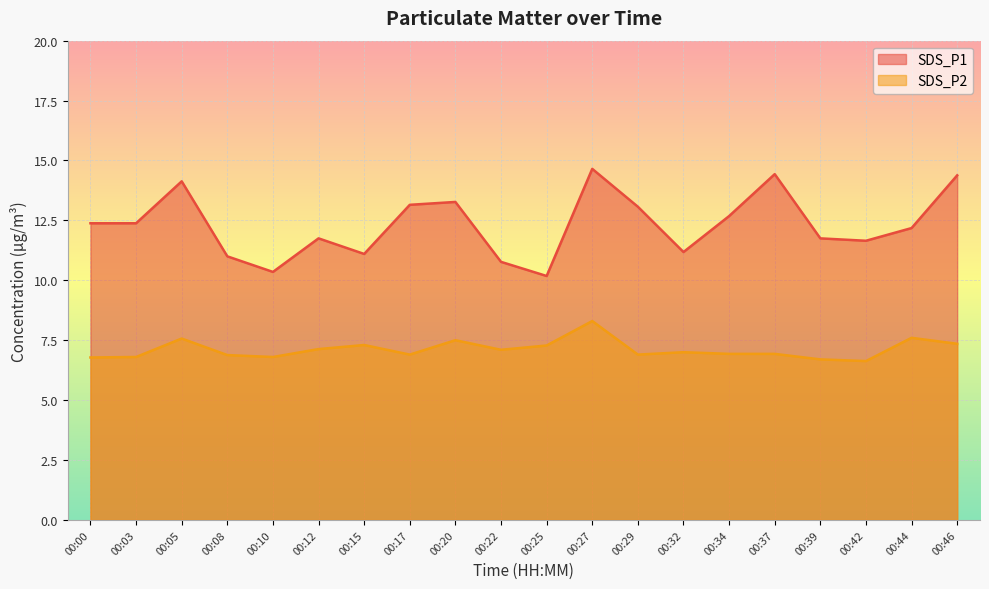

What is the maximum value shown in the chart?

14.7